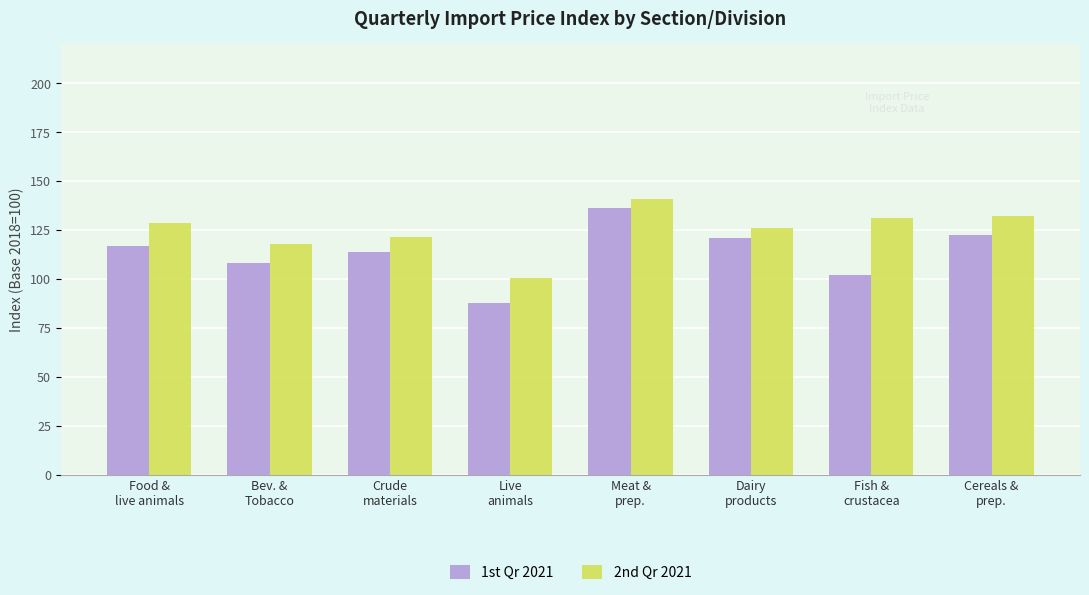

True or false: 2nd Qr 2021 has a value of 65.0 at Crude
materials.

False